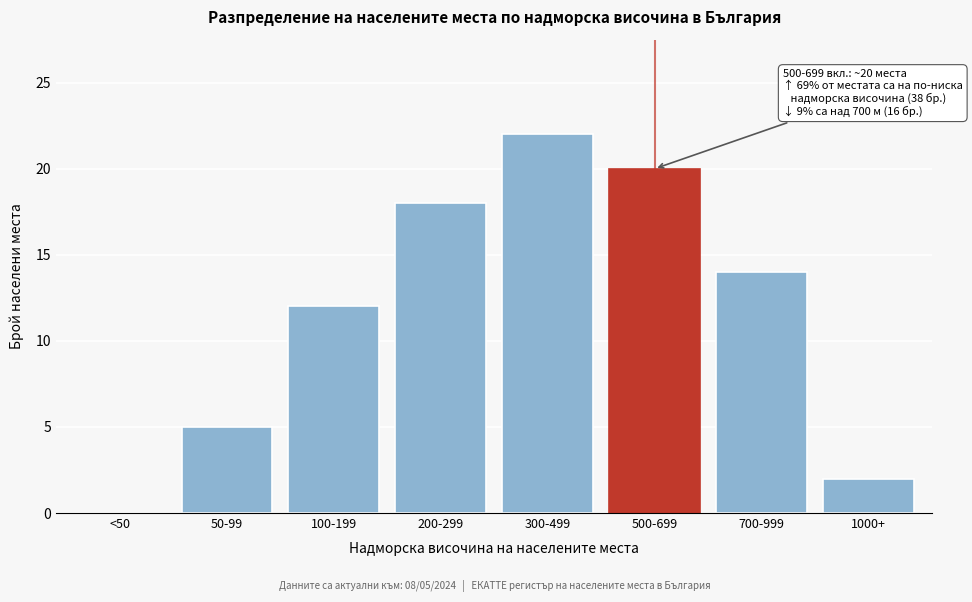

Reading left to right, transcribe all the data shown in this chart.

<50=0	50-99=5	100-199=12	200-299=18	300-499=22	500-699=20	700-999=14	1000+=2